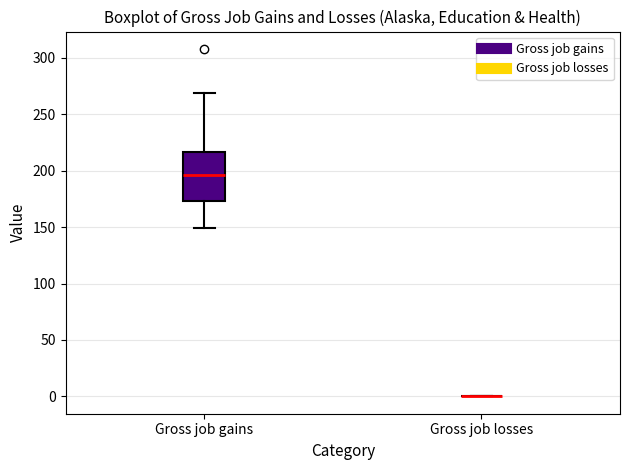

Reading left to right, read every box against the y-axis: the position of its median line, the range the box covers, and the ends of its whiskers. The values are not printed on the chart, so give them approximately, as read against the axis.

Gross job gains: median 195, box 175 to 215, whiskers 150 to 270
Gross job losses: box collapsed to a line at 0, whiskers 0 to 0